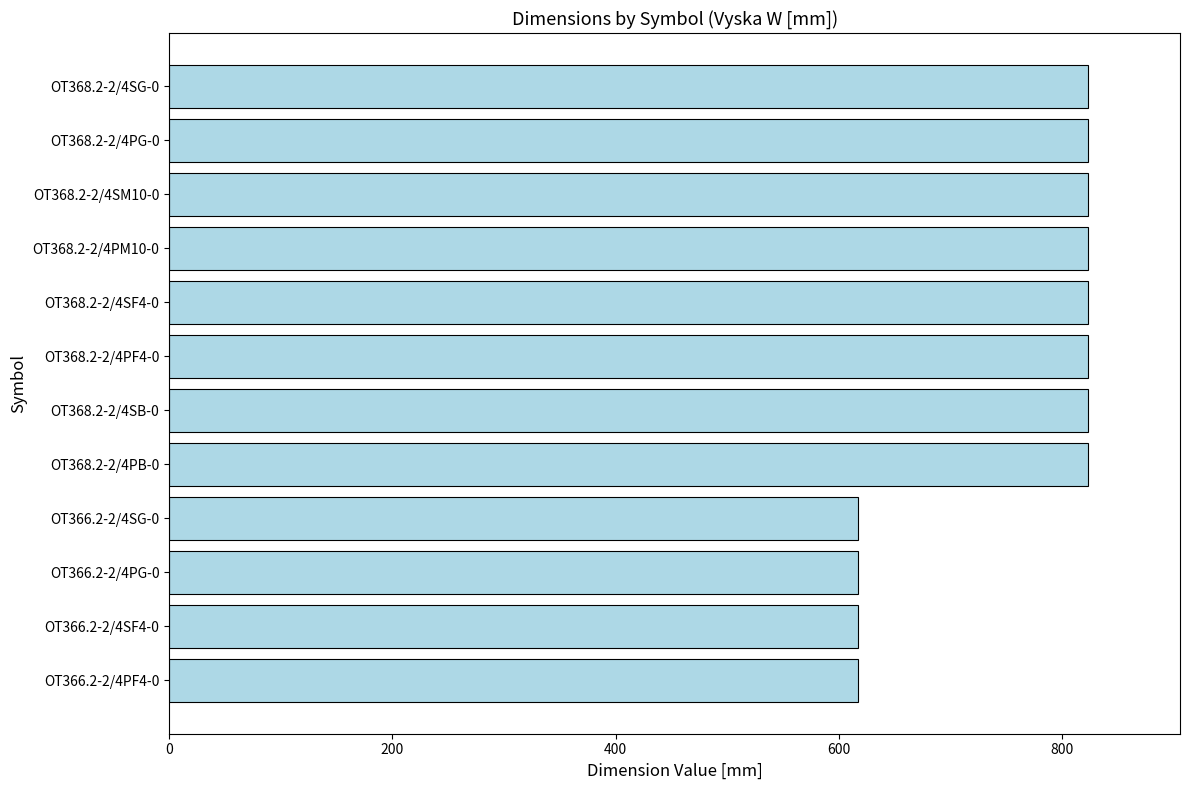

What is the smallest value displayed?

617